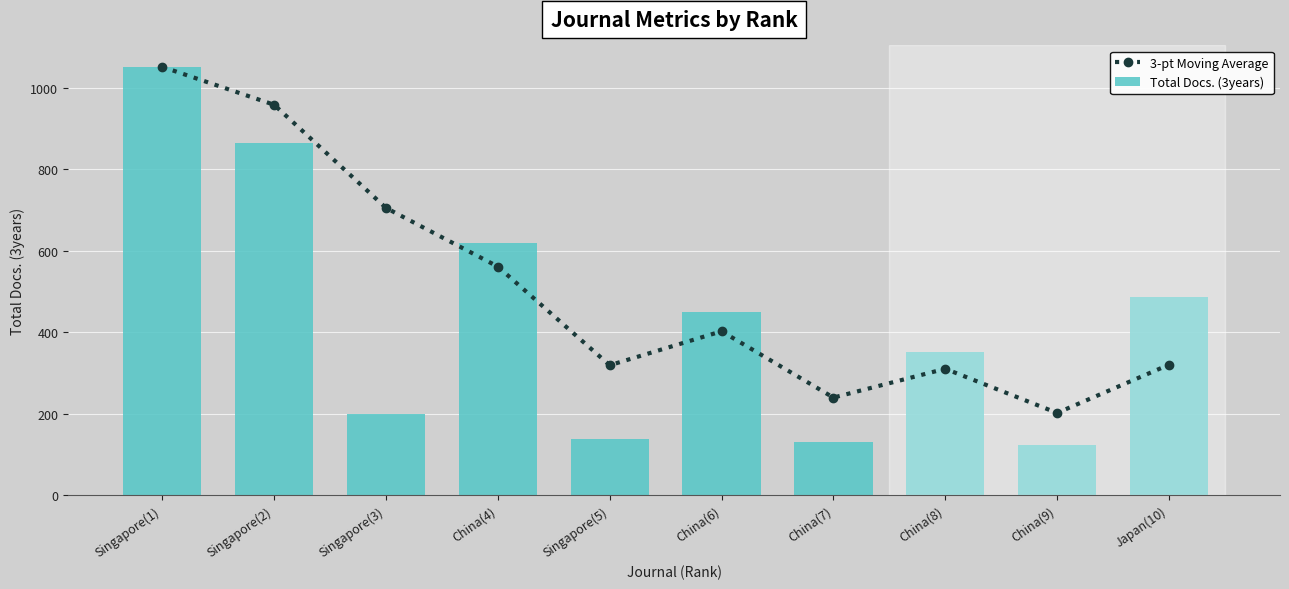

Is the value of 3-pt Moving Average at Singapore(5) greater than the value of Total Docs. (3years) at China(7)?

Yes